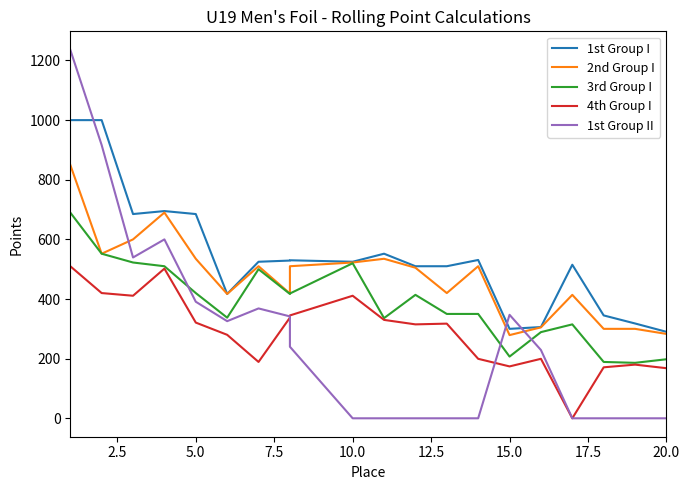

True or false: 3rd Group I and 4th Group I intersect in this chart.

False